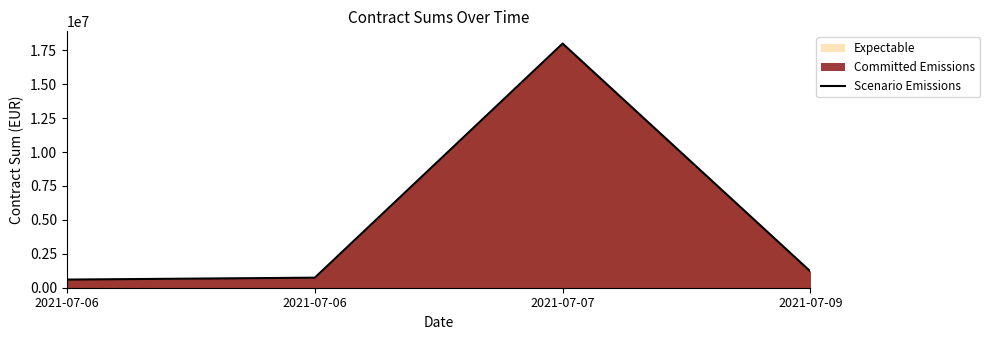

What is the value of the 3rd point from the left?

18000000